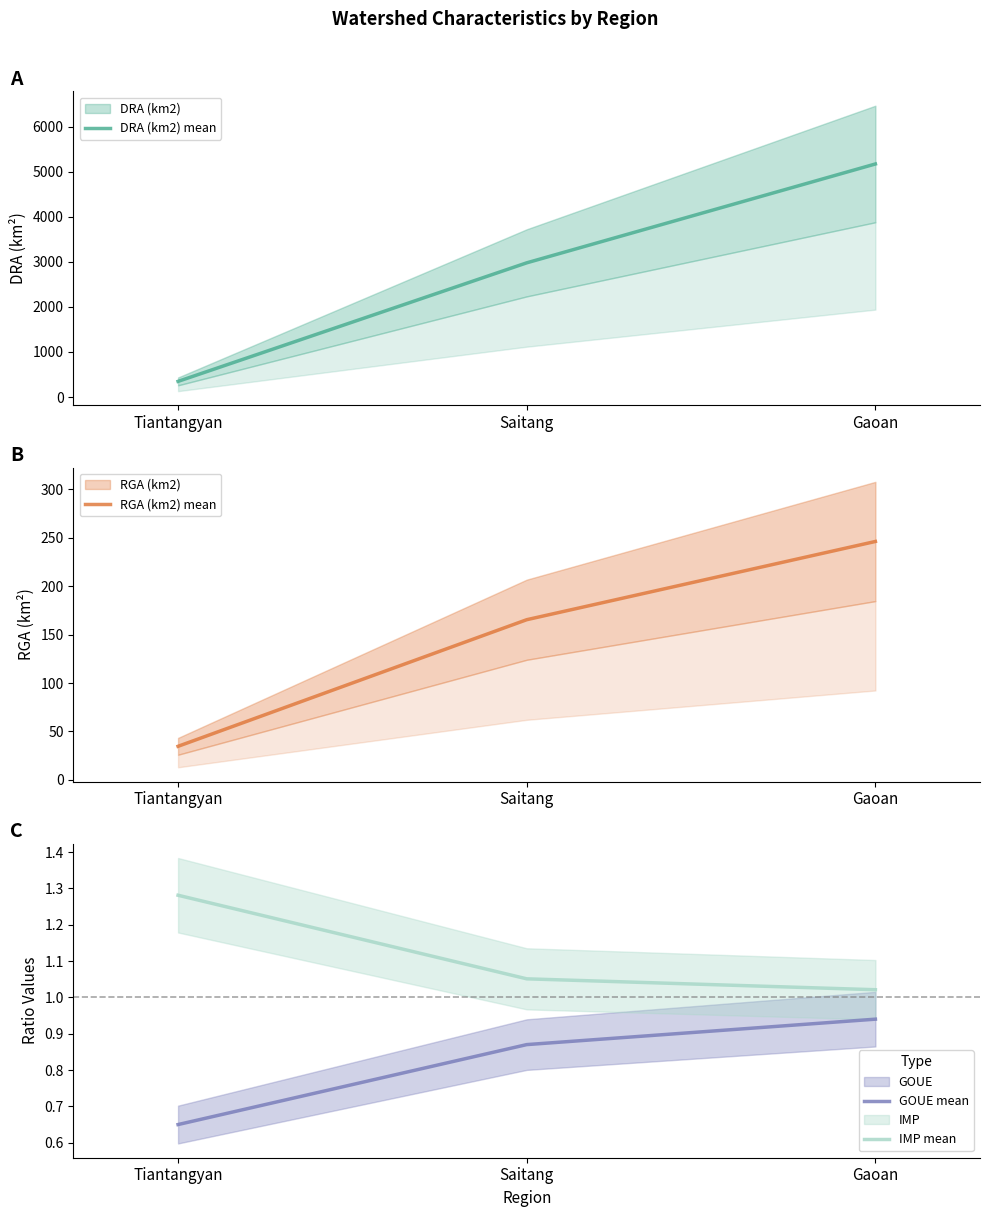

Which series has the largest range (max minus min)?

DRA (km2) mean